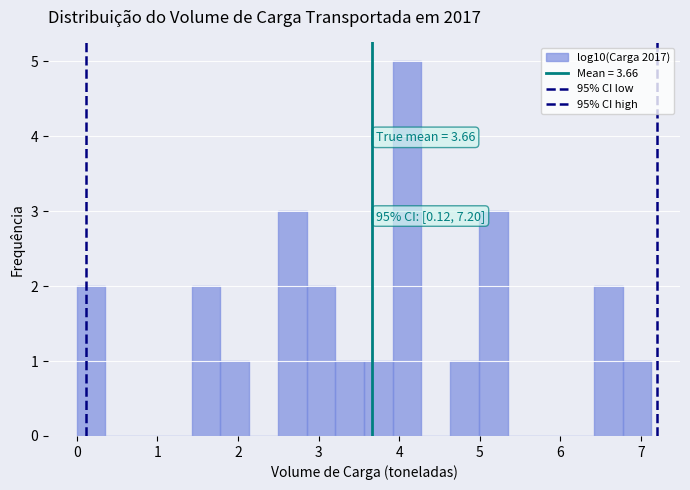

Read against the x-axis, roughly where is the centre of the tallest bar?

4.1